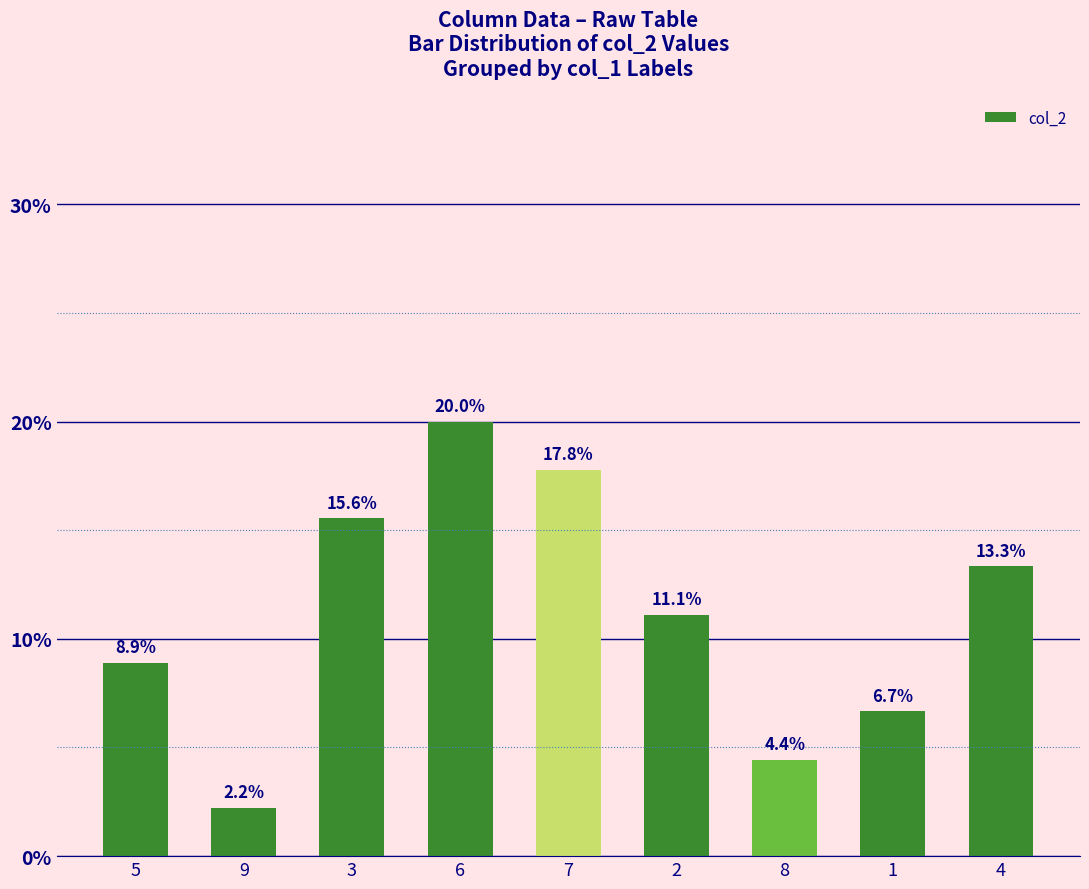

Rank the categories by value from lowest to highest.

9, 8, 1, 5, 2, 4, 3, 7, 6